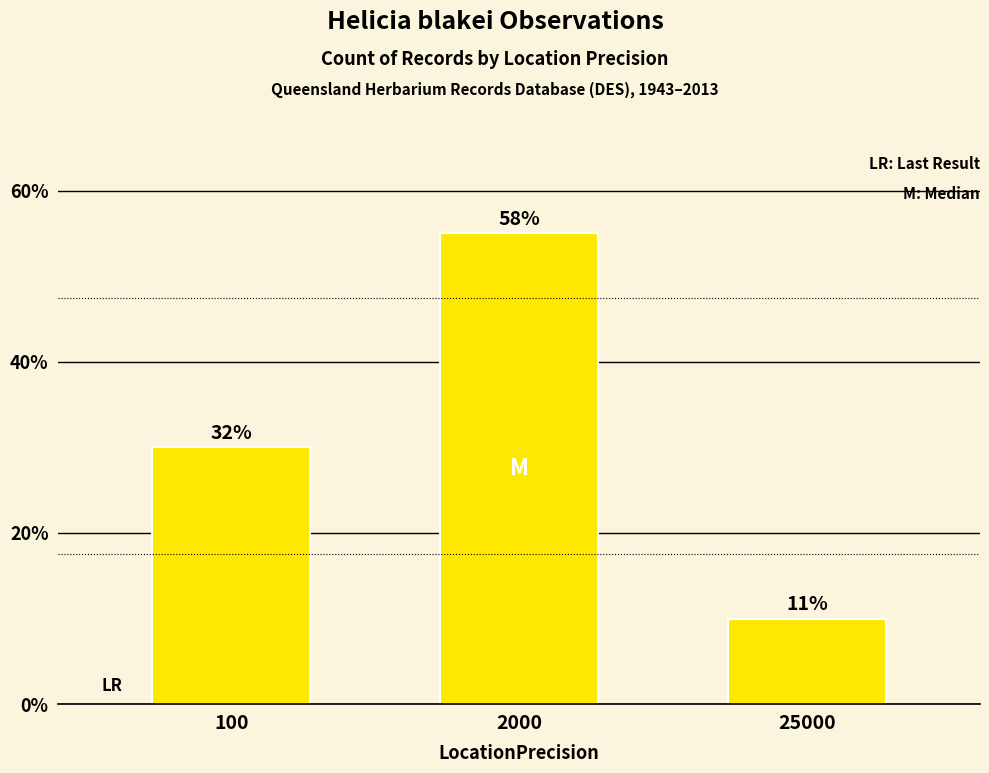

Are the bars horizontal?

No